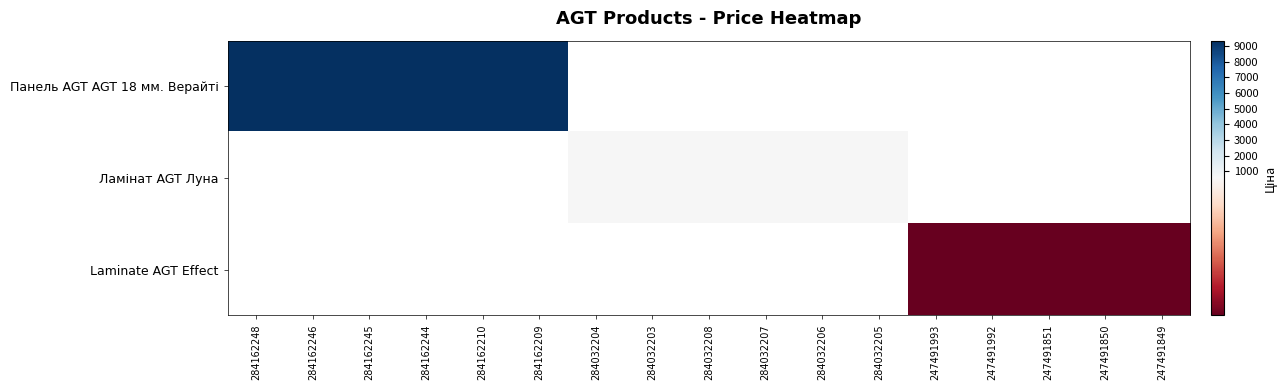

Count the number of categories in the chart.

17